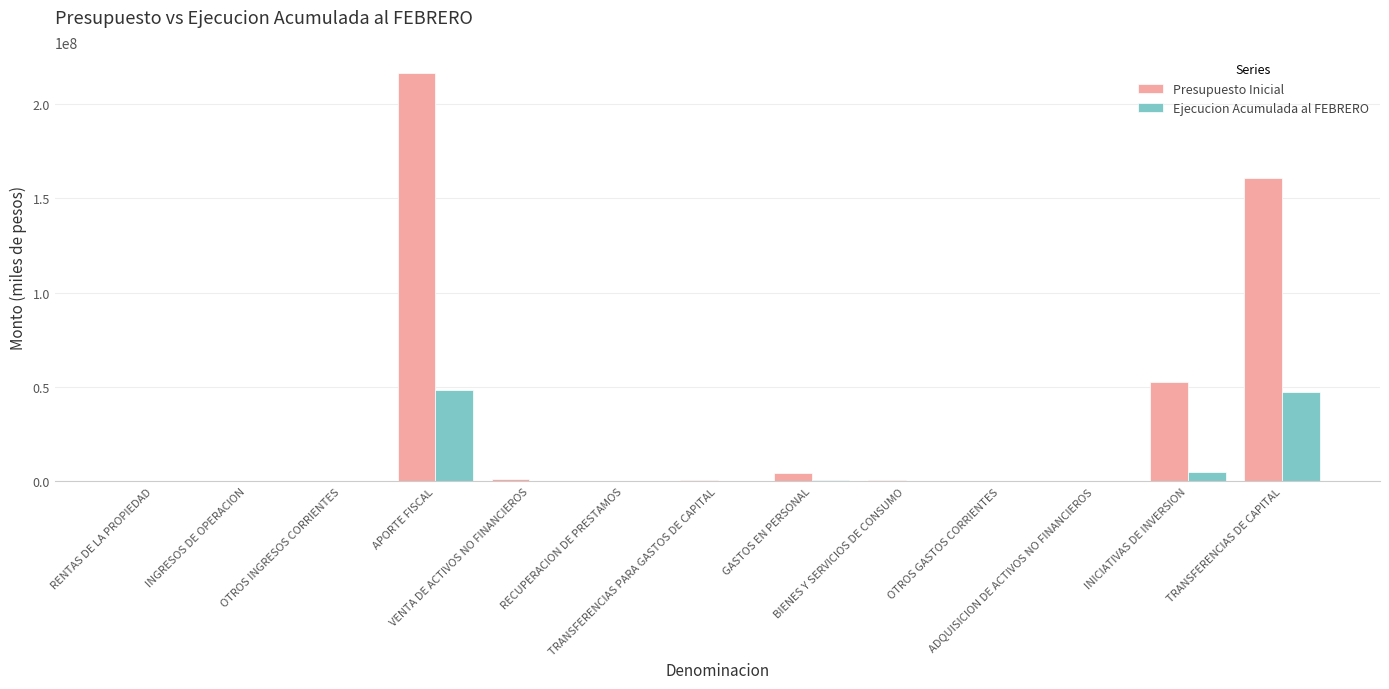

How many distinct data groups are displayed?

2